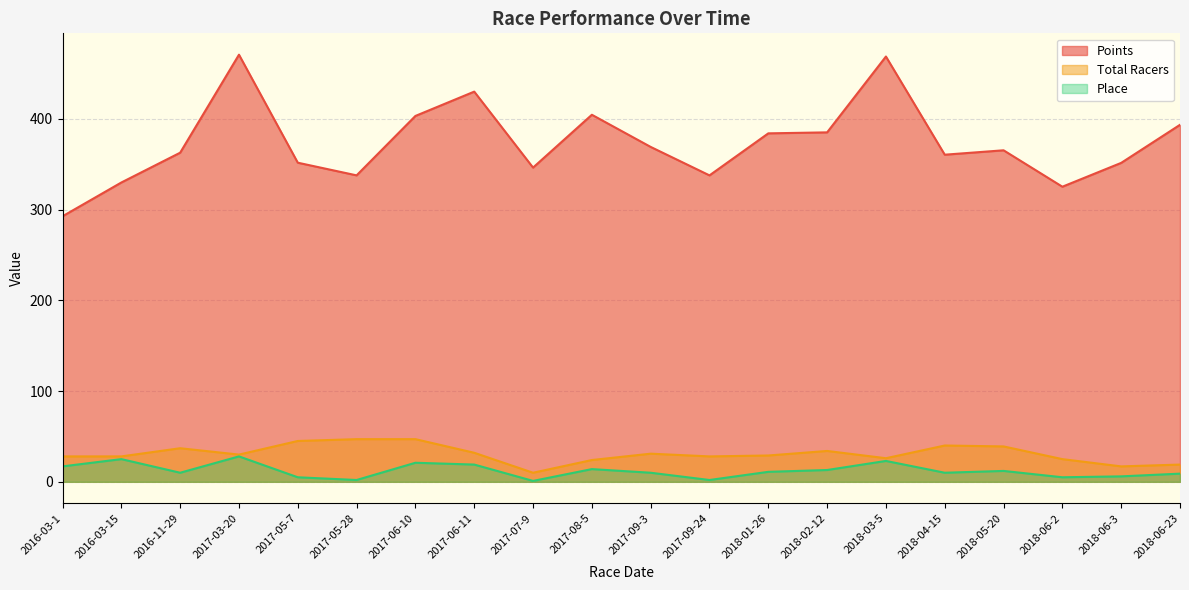

What position from the right is 2018-04-15?

5